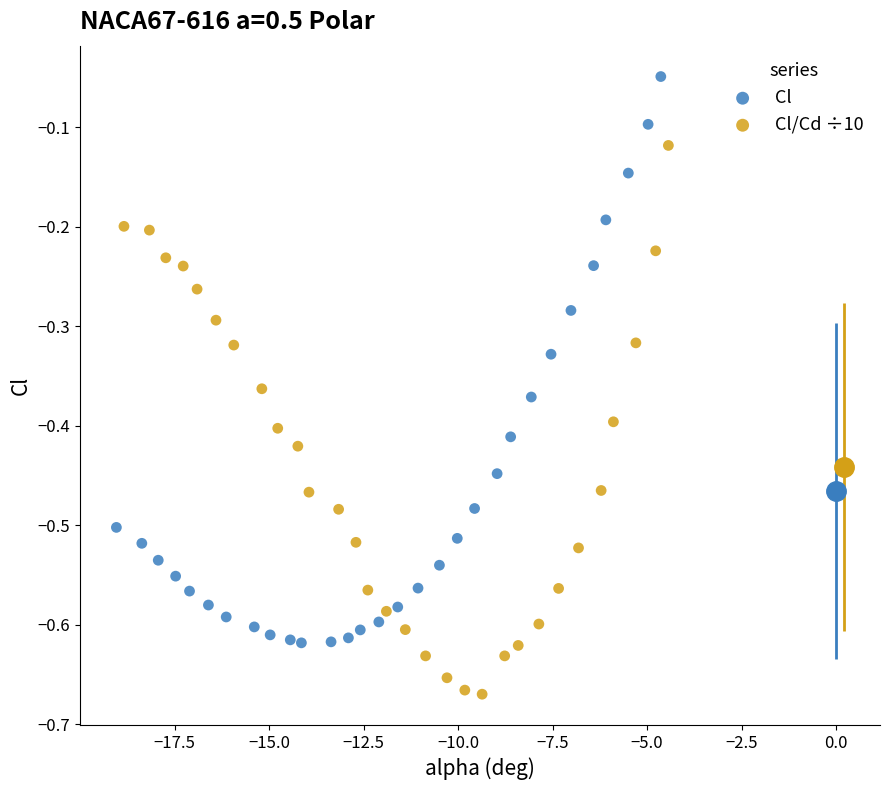

Which series contains the highest Y value?

Cl